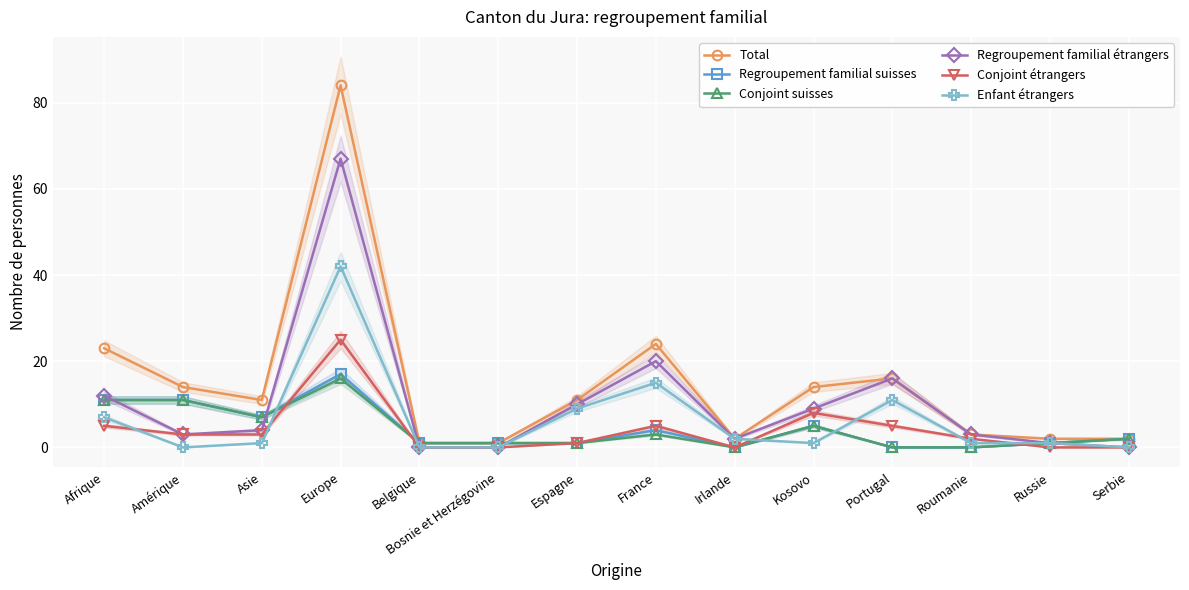

At which category is the sum across all series the highest?

Europe